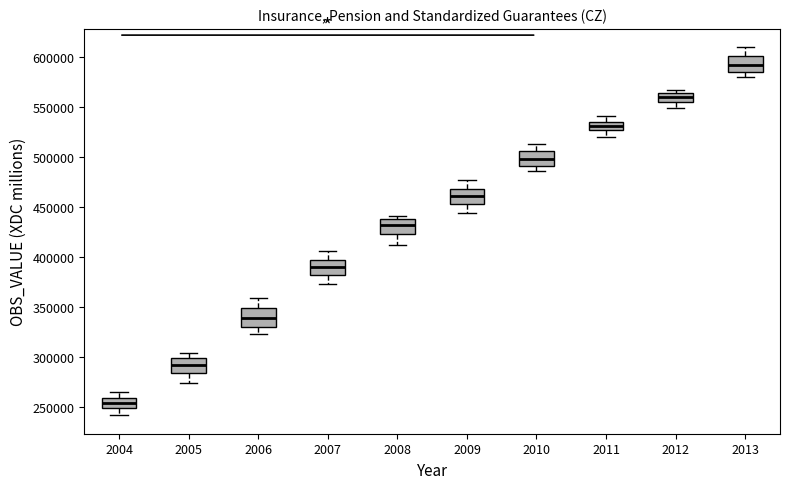

Where is the upper edge of the box at x = 2007 on the y-axis? The values are not printed on the chart, so give them approximately, as read against the axis.

395000